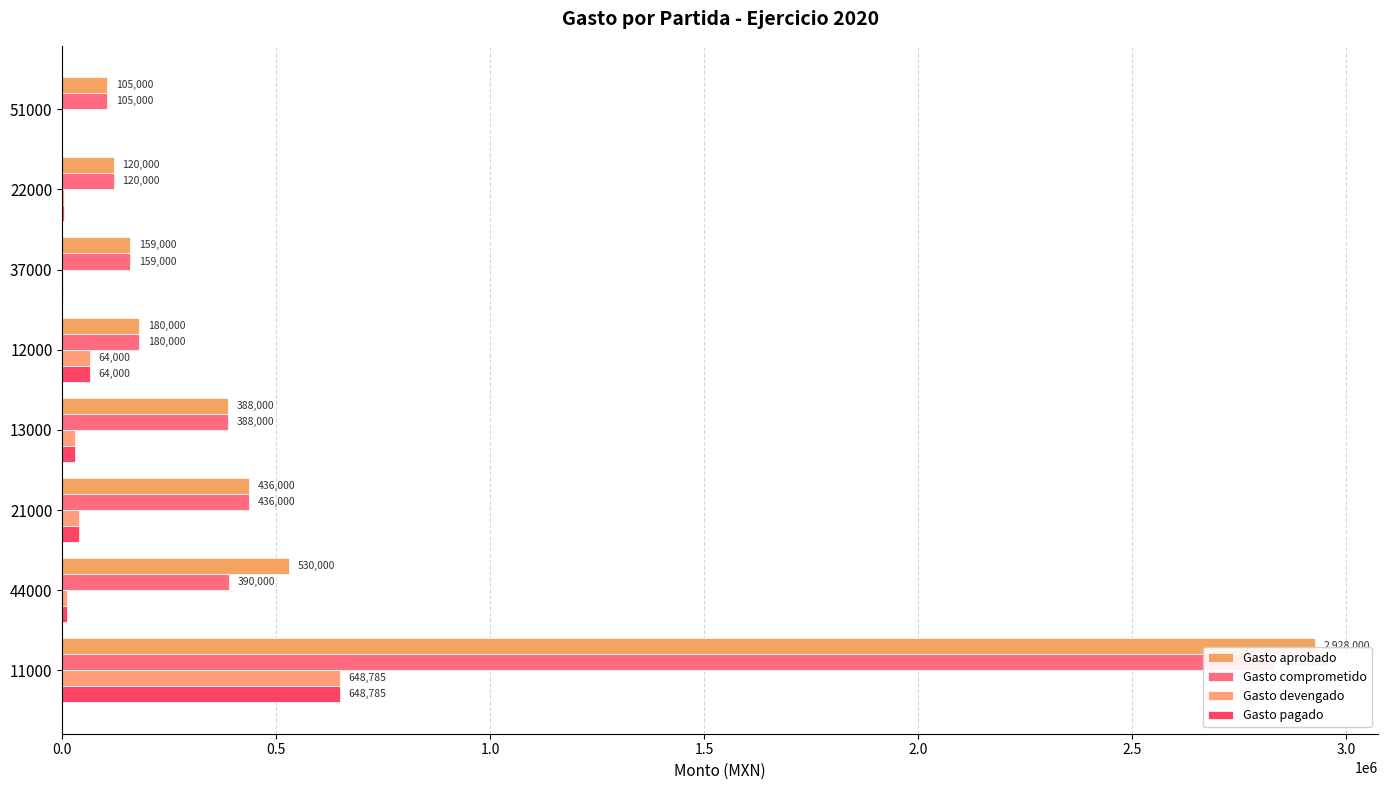

Reading right to left, what are all the values shown in this chart?

Gasto aprobado: 105000.0	120000.0	159000.0	180000.0	388000.0	436000.0	530000.0	2928000.0
Gasto comprometido: 105000.0	120000.0	159000.0	180000.0	388000.0	436000.0	390000.0	2832000.0
Gasto devengado: 0.0	5056.3	772.1	64000.0	30000.0	38040.3	12000.0	648784.9
Gasto pagado: 0.0	5056.3	772.1	64000.0	30000.0	38040.3	12000.0	648784.9